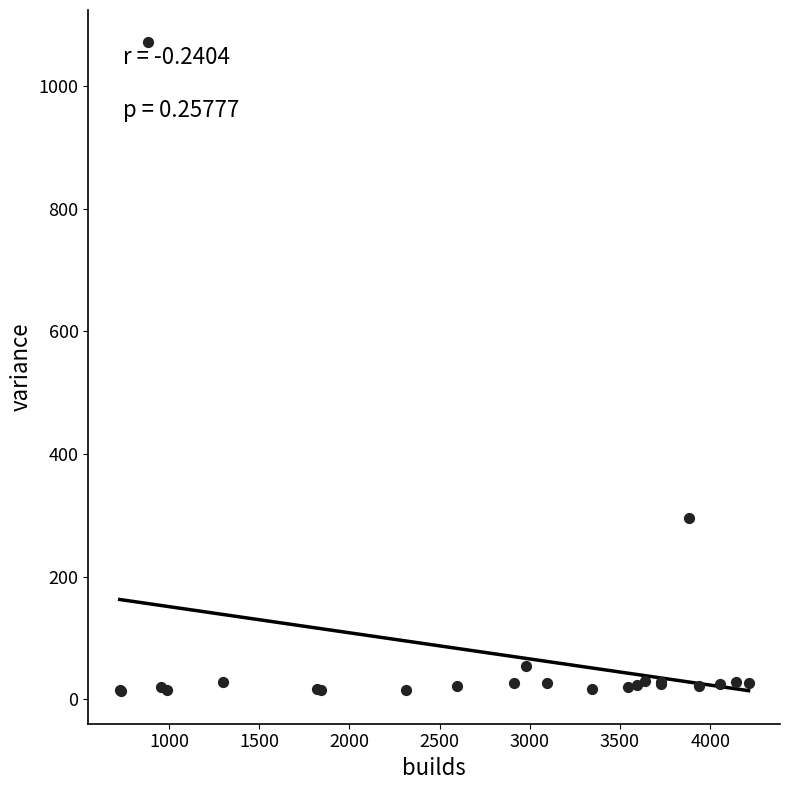

What Y value in the scatter plot is closest to 542?

296.5